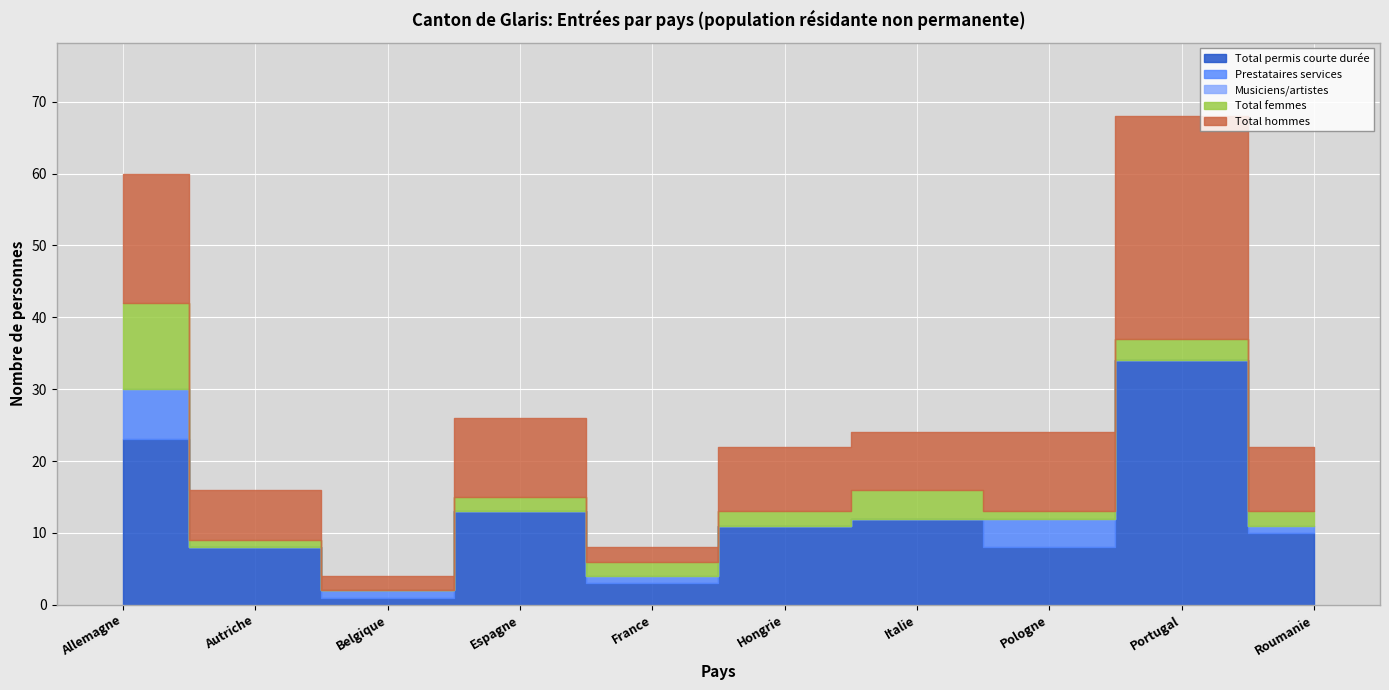

What is the greatest value displayed?

34